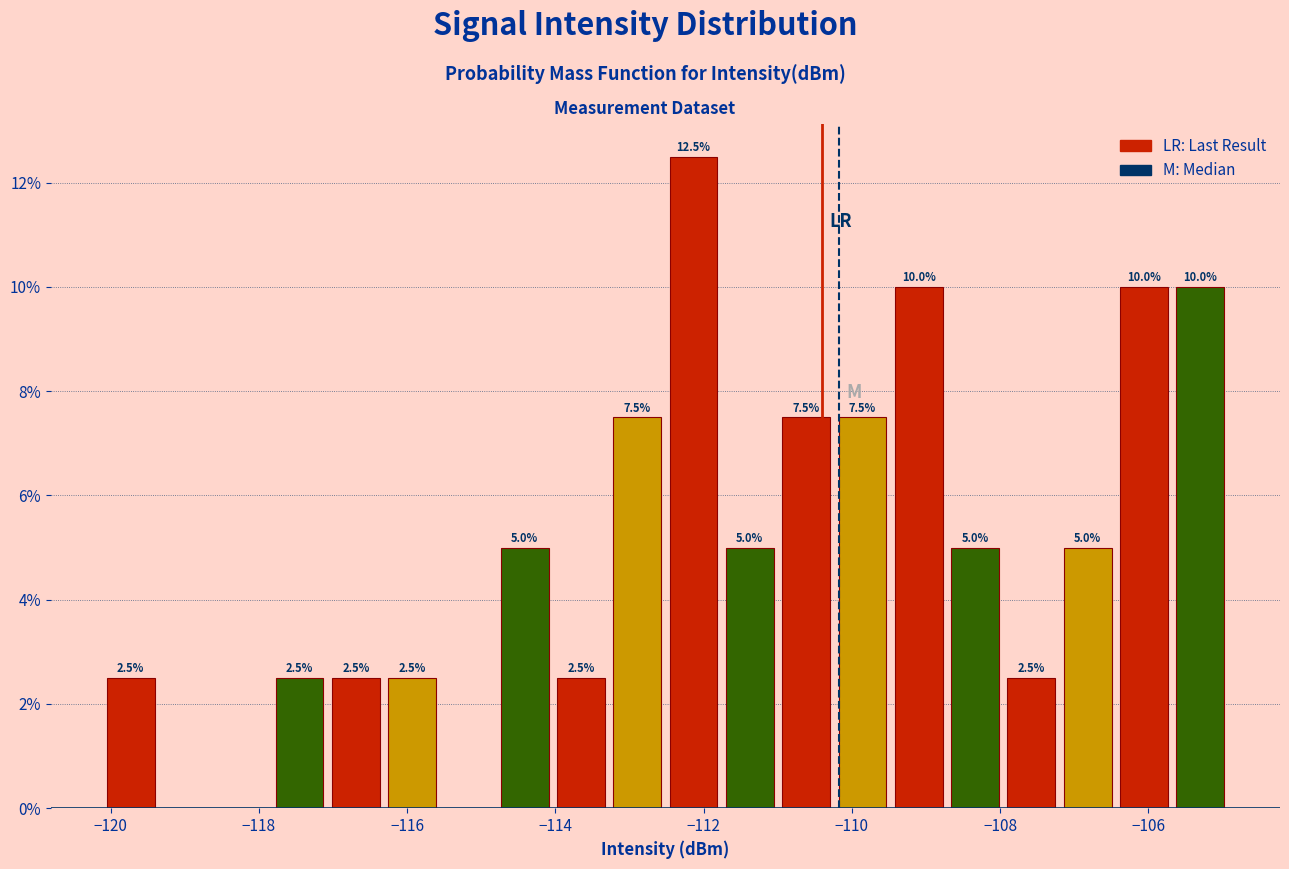

Around what value on the x-axis is the tallest bar? Give the approximate position of its centre, as read against the axis.

-112.2